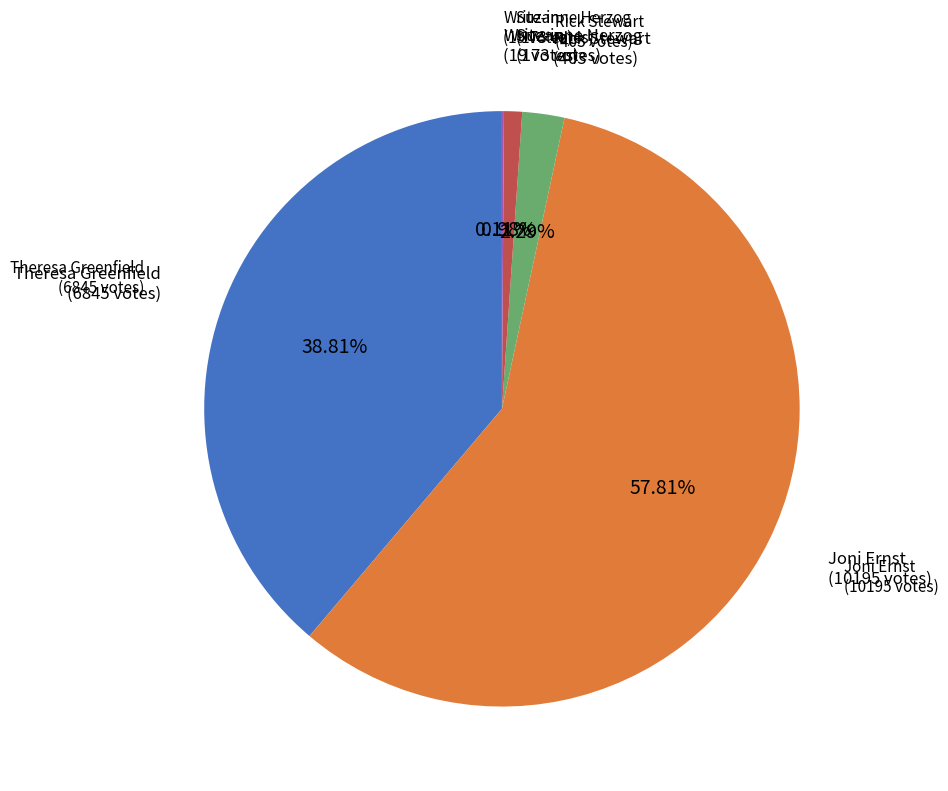

Which has a higher value, Suzanne Herzog or Rick Stewart?

Rick Stewart